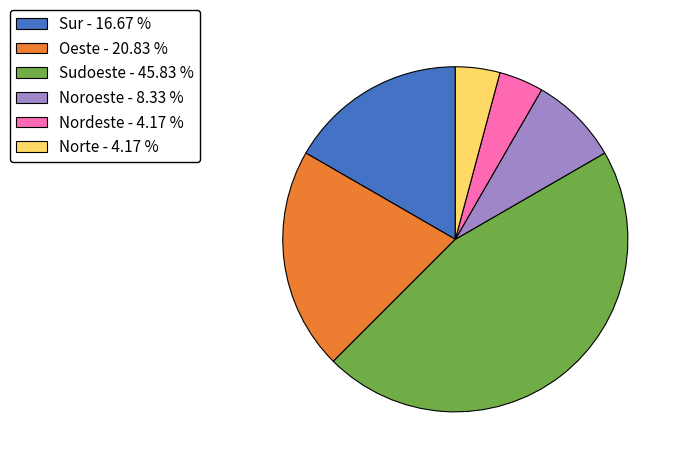

Is there any slice that represents more than half of the pie?

No